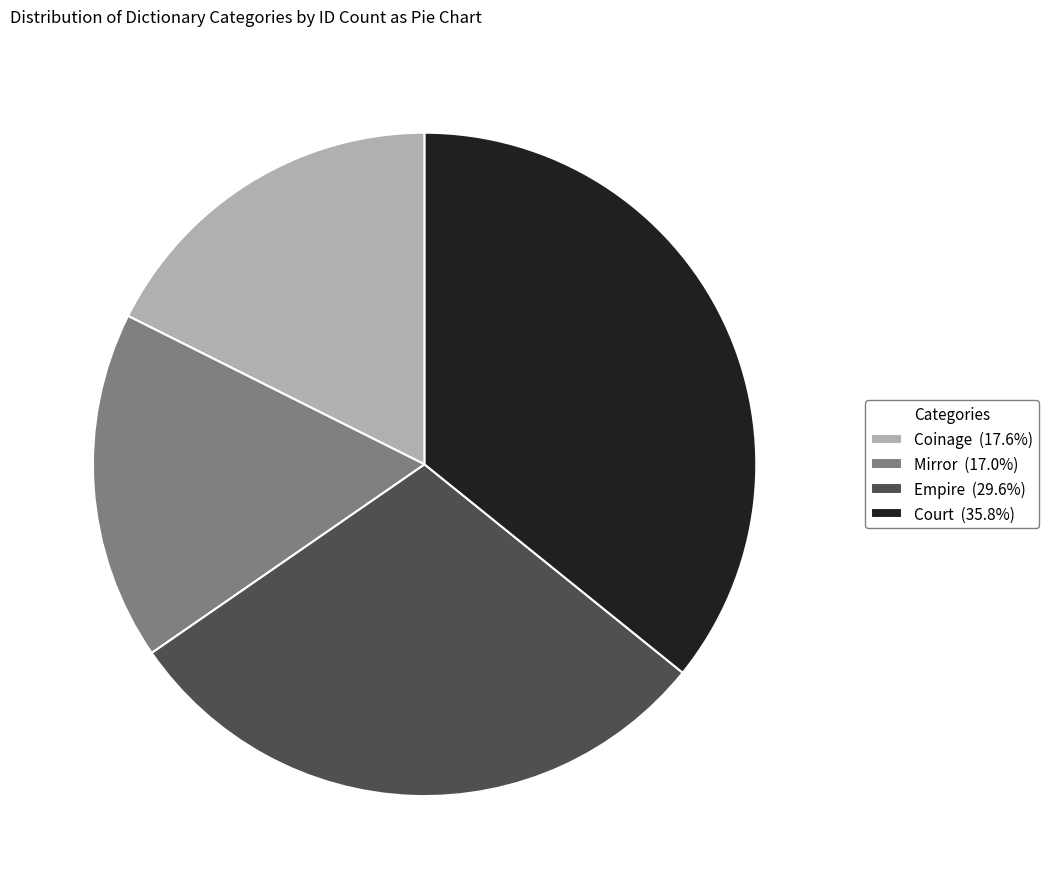

What is the smallest slice in the pie chart?

Mirror